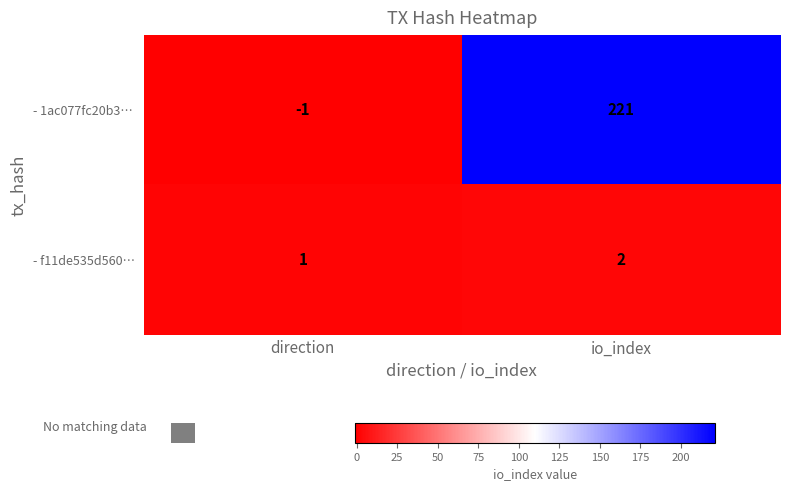

What is the spread (max minus min) of values at direction?

2